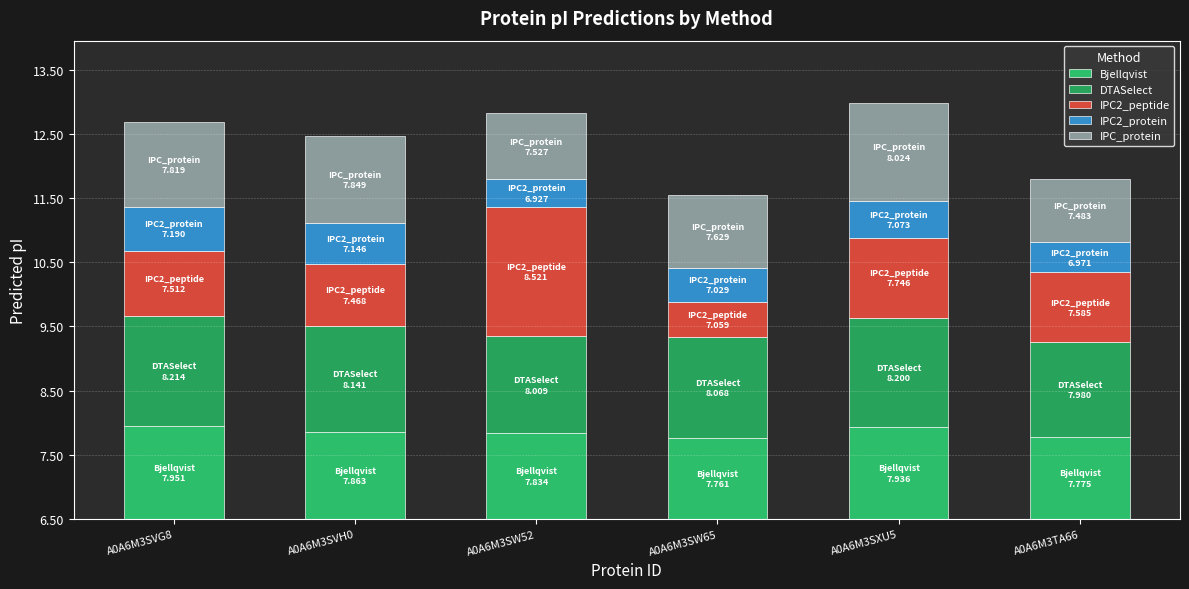

Does the chart contain stacked bars?

Yes